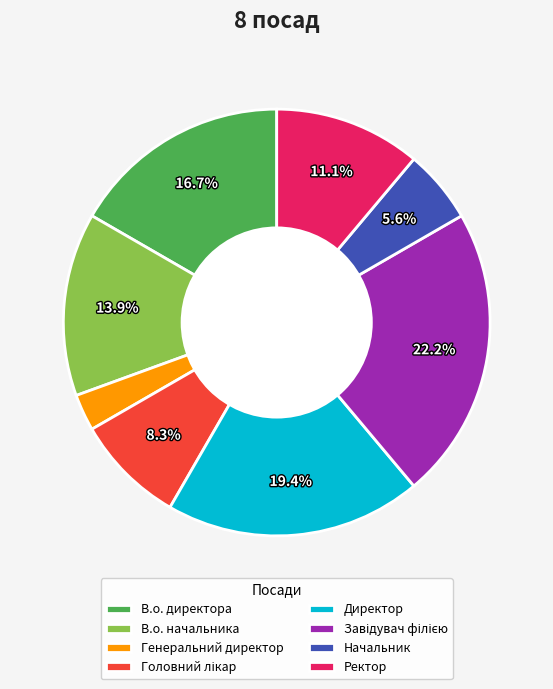

Does Директор represent more than half of the total?

No